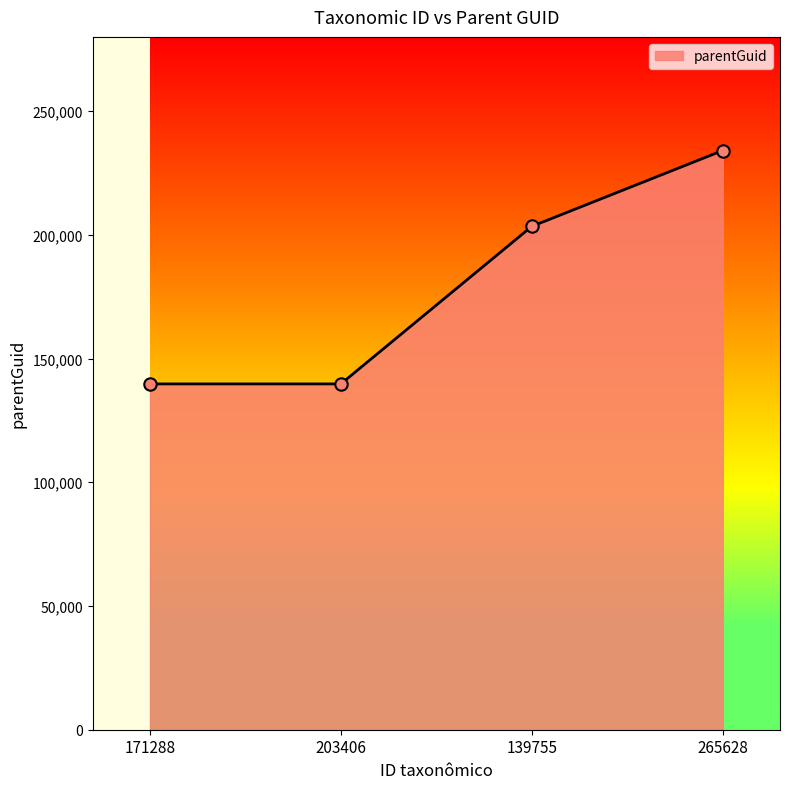

What is the ratio of the value at 171288 to the value at 265628?

0.6